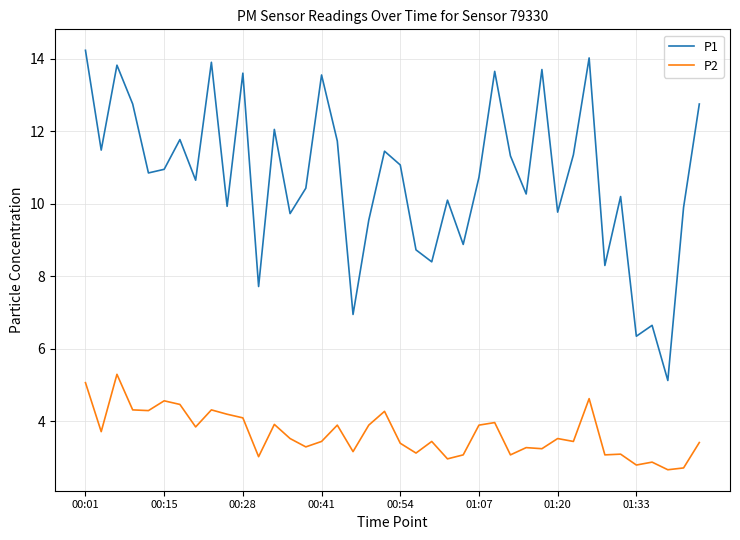

Which series has the widest spread of values?

P1